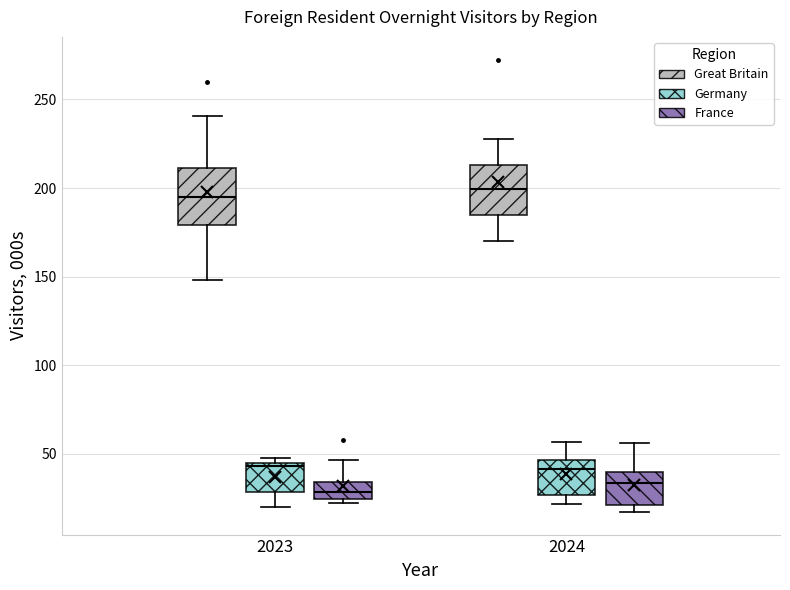

Reading left to right, transcribe this box plot: for each box, give where its median line is, the range the box spans, and where its two whiskers end, as read against the y-axis. The values are not printed on the chart, so give them approximately, as read against the axis.

2023 (Great Britain): median 195, box 180 to 210, whiskers 150 to 240
2023 (Germany): median 45 (just below the box's upper edge), box 30 to 45, whiskers 20 to 50
2023 (France): median 30, box 25 to 35, whiskers 20 to 45
2024 (Great Britain): median 200, box 185 to 215, whiskers 170 to 225
2024 (Germany): median 40, box 25 to 45, whiskers 20 to 55
2024 (France): median 35, box 20 to 40, whiskers 15 to 55